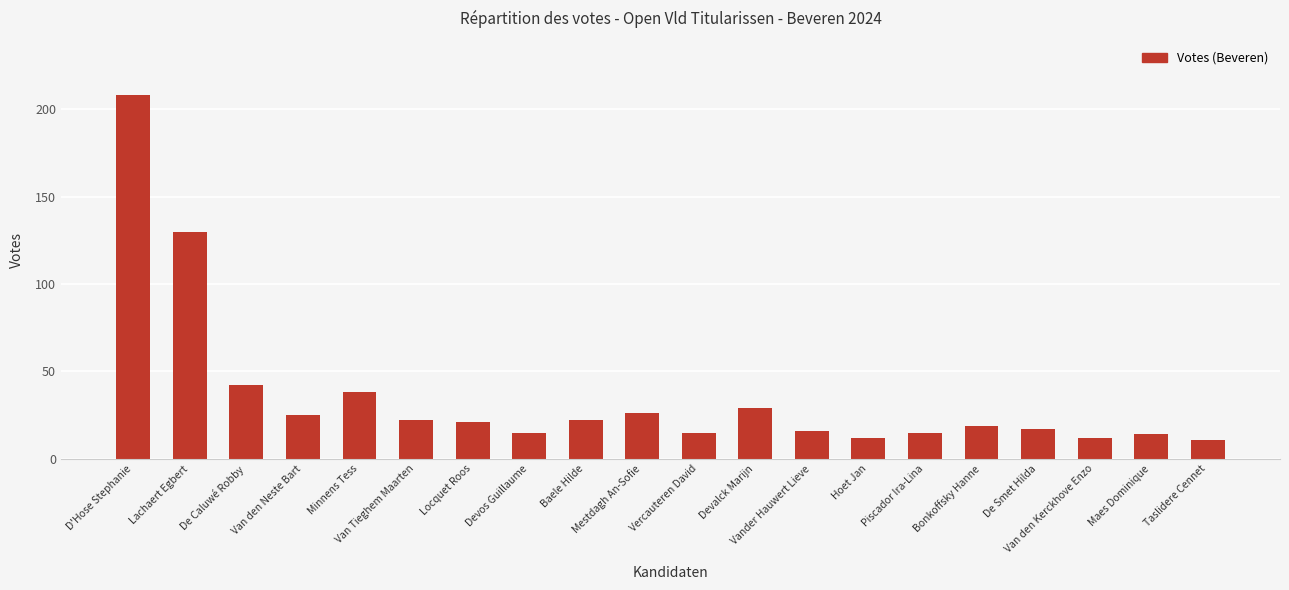

What is the sum of the values at De Caluwé Robby and Devalck Marijn?

71